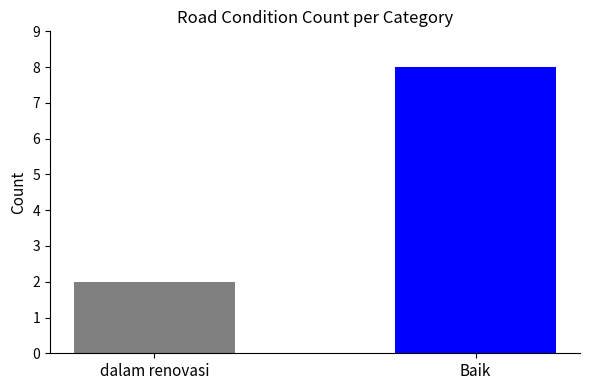

Does the chart contain any negative values?

No